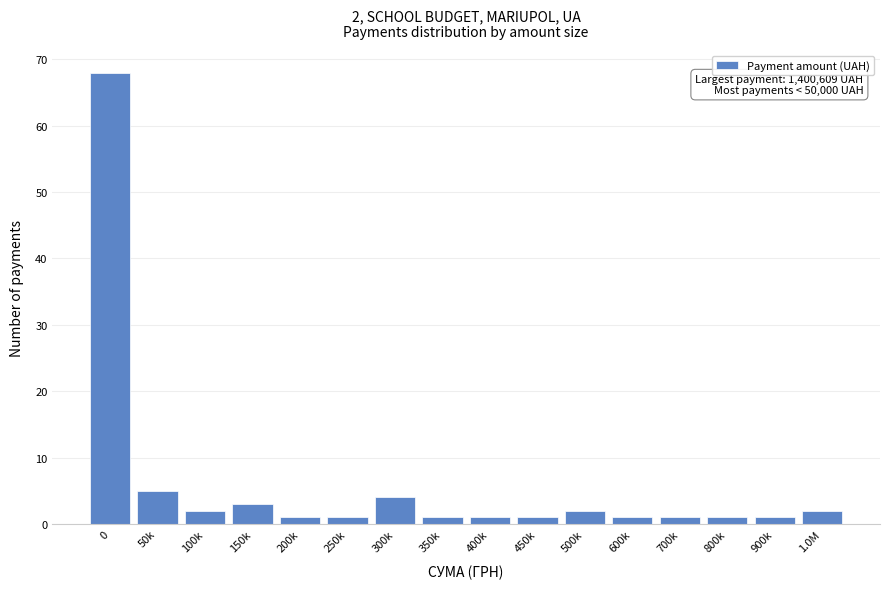

Reading left to right, extract all data points from this chart.

0=68	50k=5	100k=2	150k=3	200k=1	250k=1	300k=4	350k=1	400k=1	450k=1	500k=2	600k=1	700k=1	800k=1	900k=1	1.0M=2